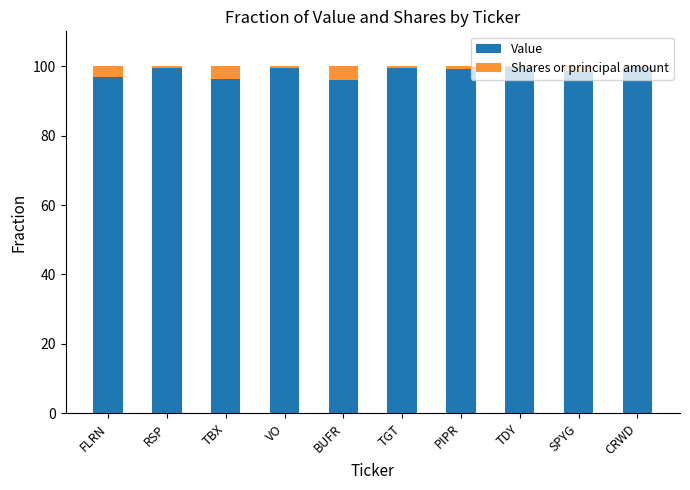

What is the total value across all series at FLRN?

100.0